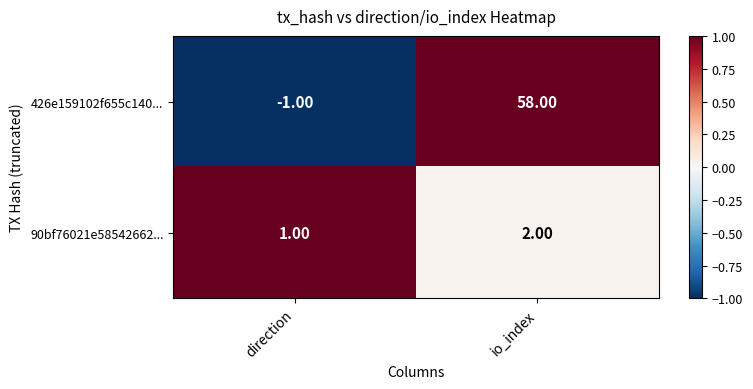

List the series in order of their peak value, lowest first.

90bf76021e58542662..., 426e159102f655c140...